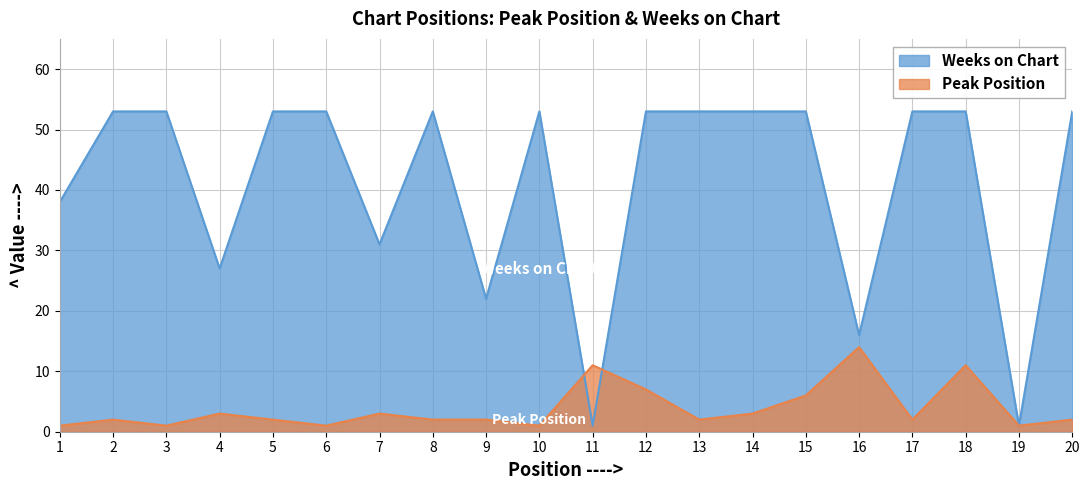

List the labels in order of Weeks on Chart value, largest first.

2, 3, 5, 6, 8, 10, 12, 13, 14, 15, 17, 18, 20, 1, 7, 4, 9, 16, 11, 19